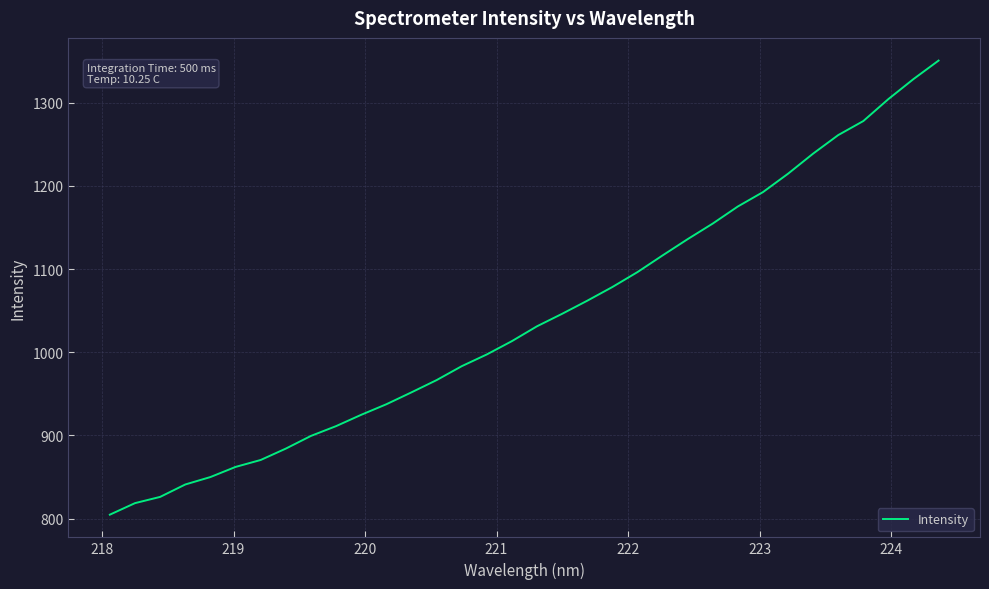

What is the minimum value shown in the chart?

804.7